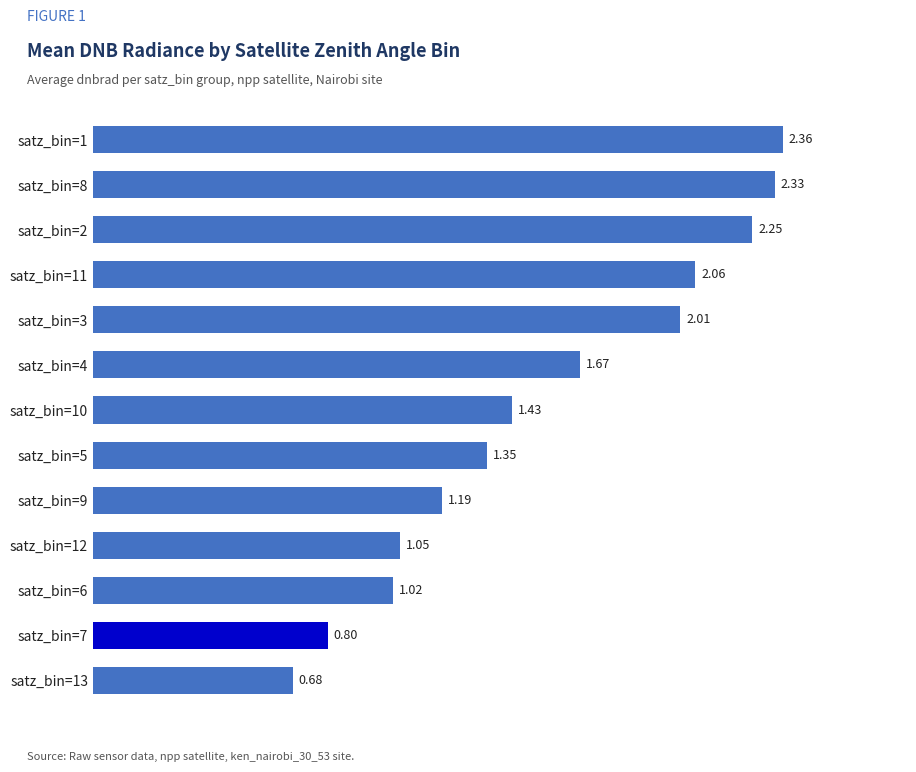

What is the average value?

1.6